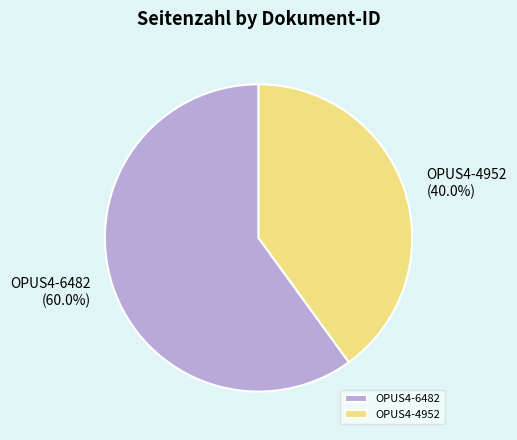

What portion of the pie excludes OPUS4-6482?

40.0%